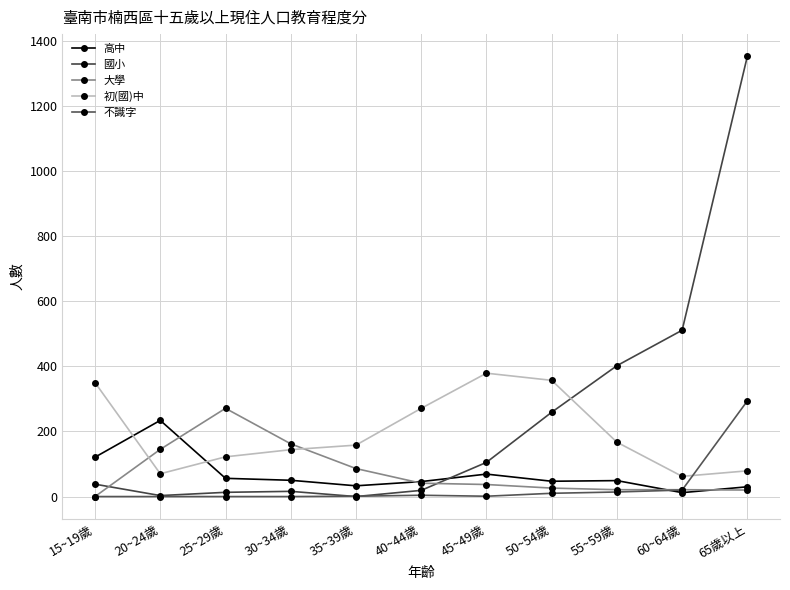

Which series changed the most between 15~19歲 and 35~39歲?

初(國)中